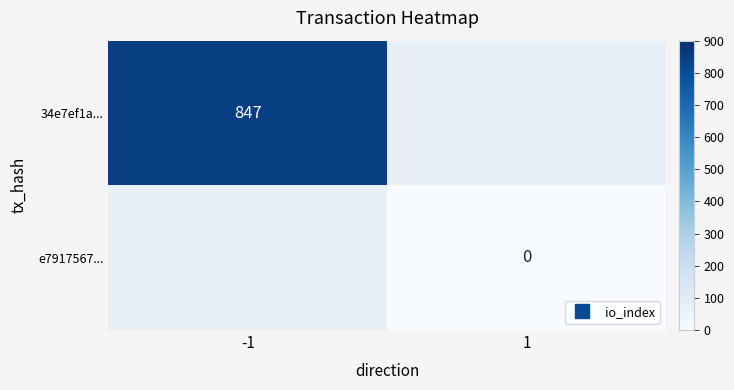

Is it true that e7917567... equals 0.0 at 1?

True